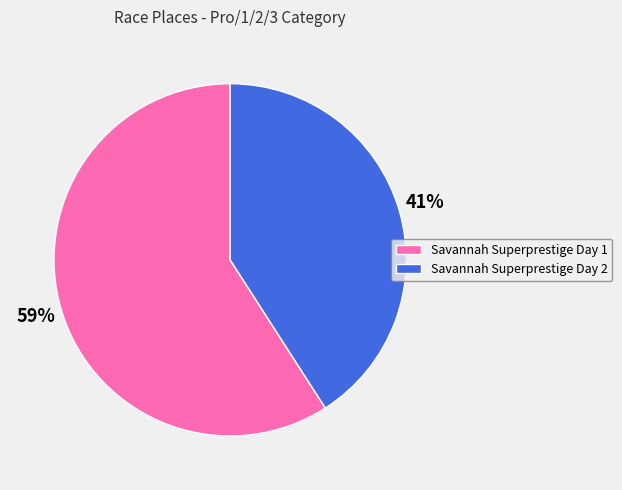

The Savannah Superprestige Day 2 slice represents 50% of the pie. True or false?

False